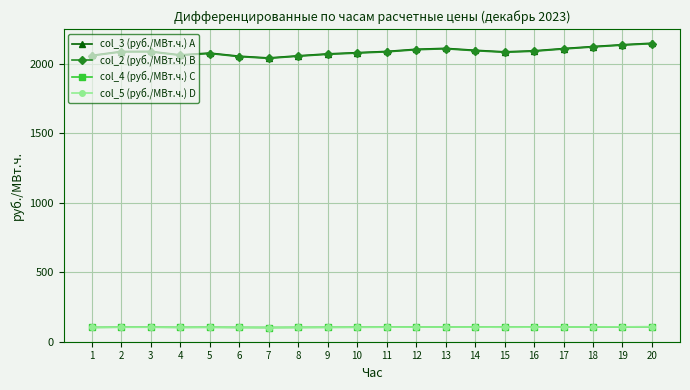

Does the chart have visible grid lines?

Yes